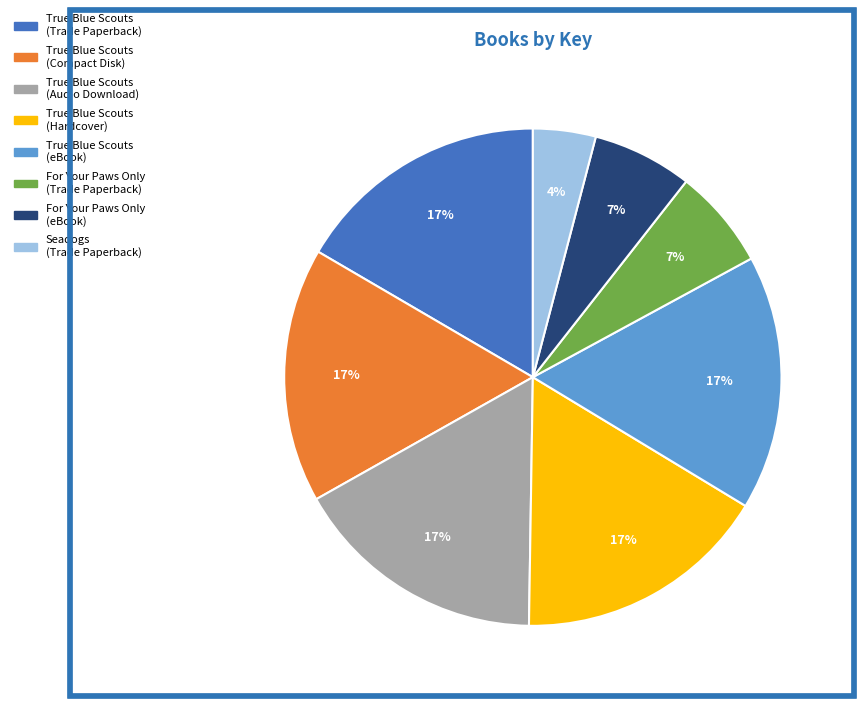

Which category has the smallest portion of the pie?

Seadogs (Trade Paperback)